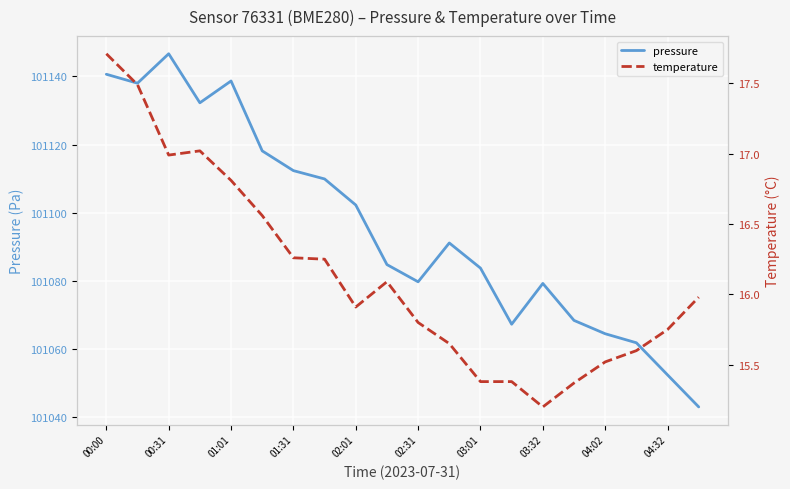

The pressure series shows 70016.2 at 02:31. True or false?

False